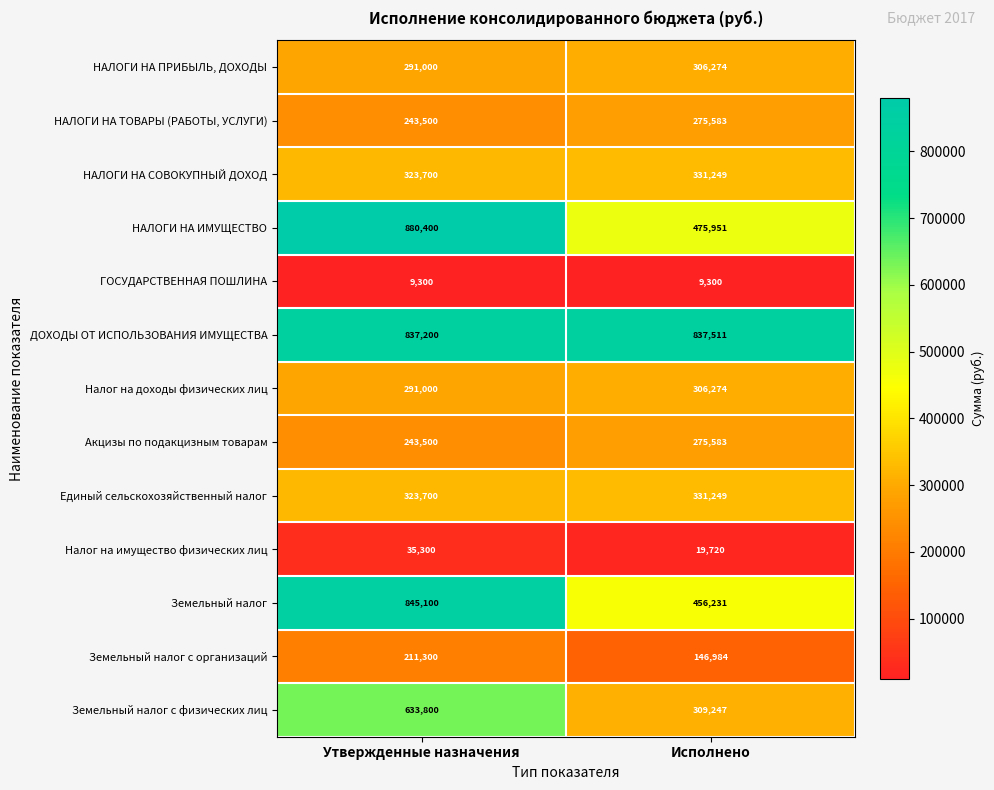

What is the difference between the highest and lowest values at Исполнено?

828211